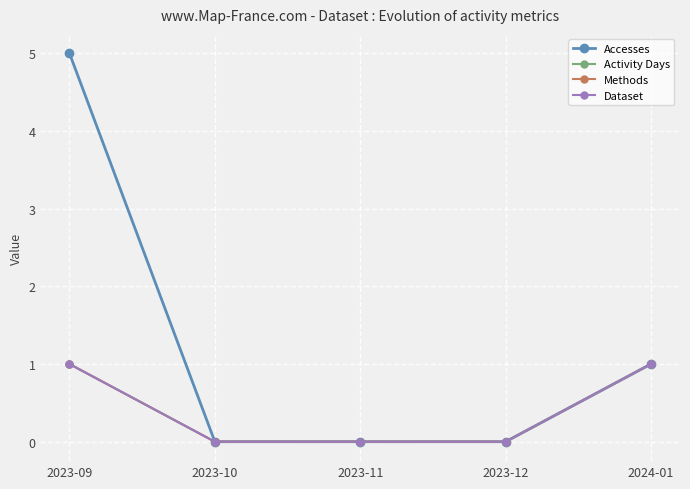

Rank the series by their maximum value, from highest to lowest.

Accesses, Activity Days, Methods, Dataset